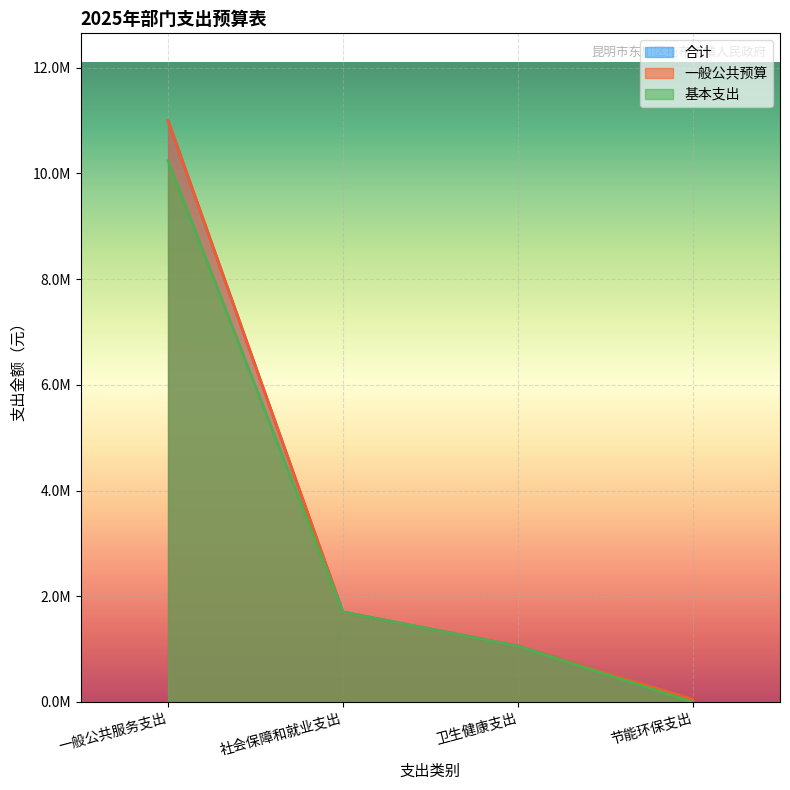

What is the value of the 合计 point at the 3rd from the left?

1056647.1